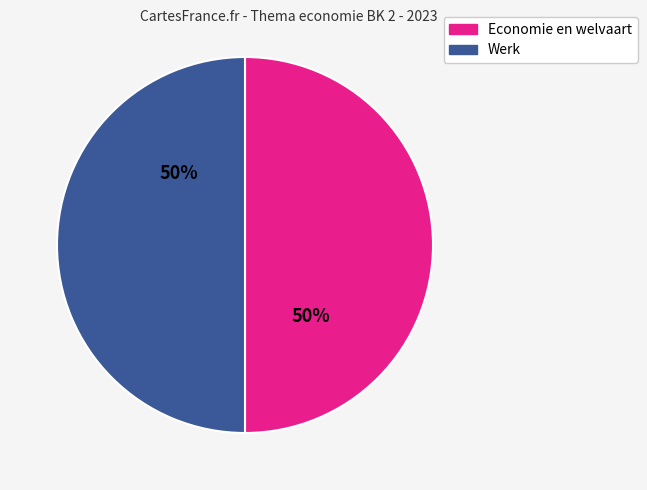

To the nearest percent, what is the average slice percentage?

50%